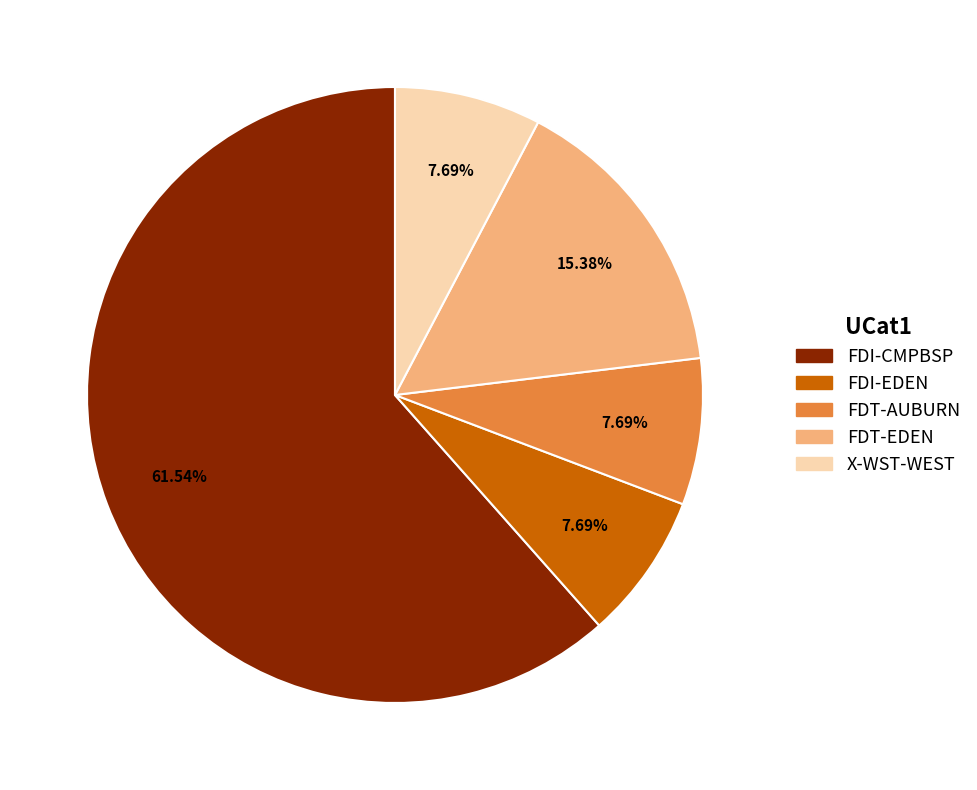

Is there any slice that represents more than half of the pie?

Yes